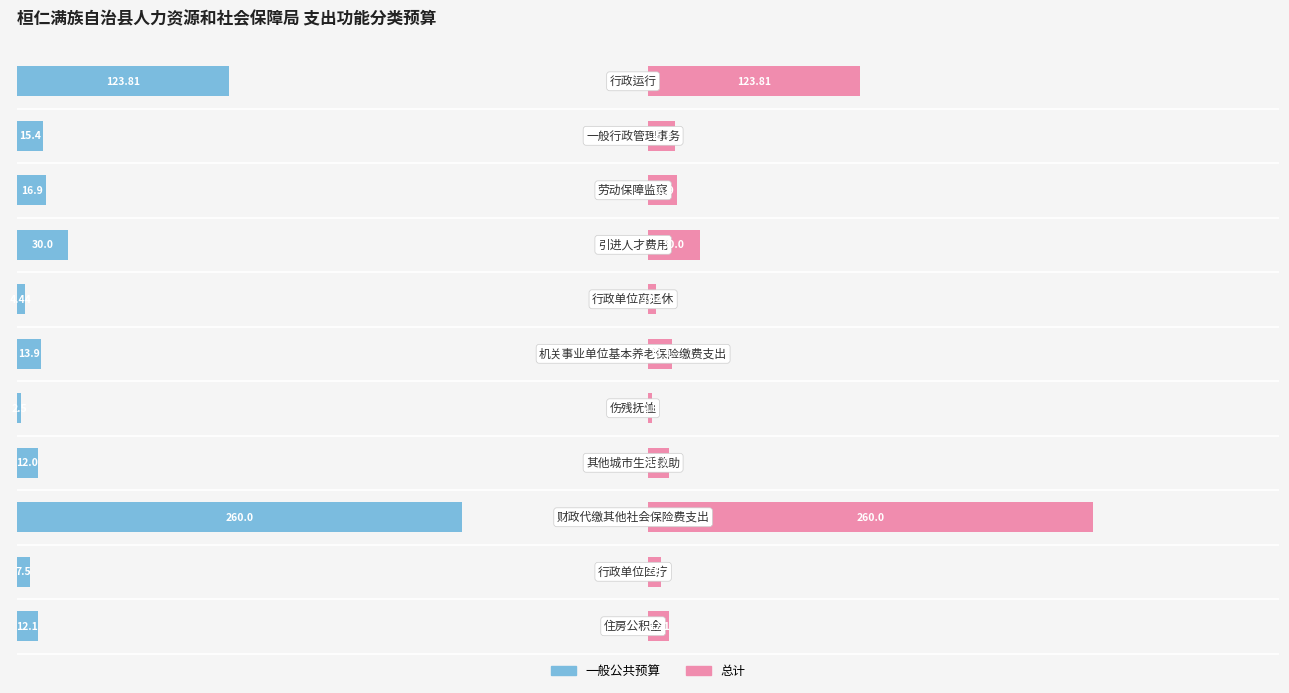

What is the maximum value for 一般公共预算?

260.0